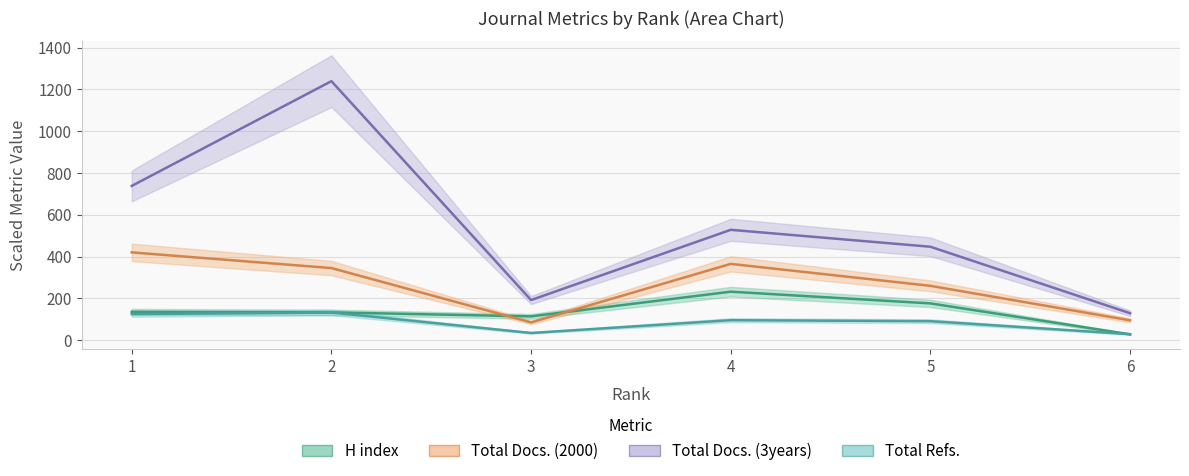

True or false: Total Refs. and Total Docs. (2000) intersect in this chart.

False